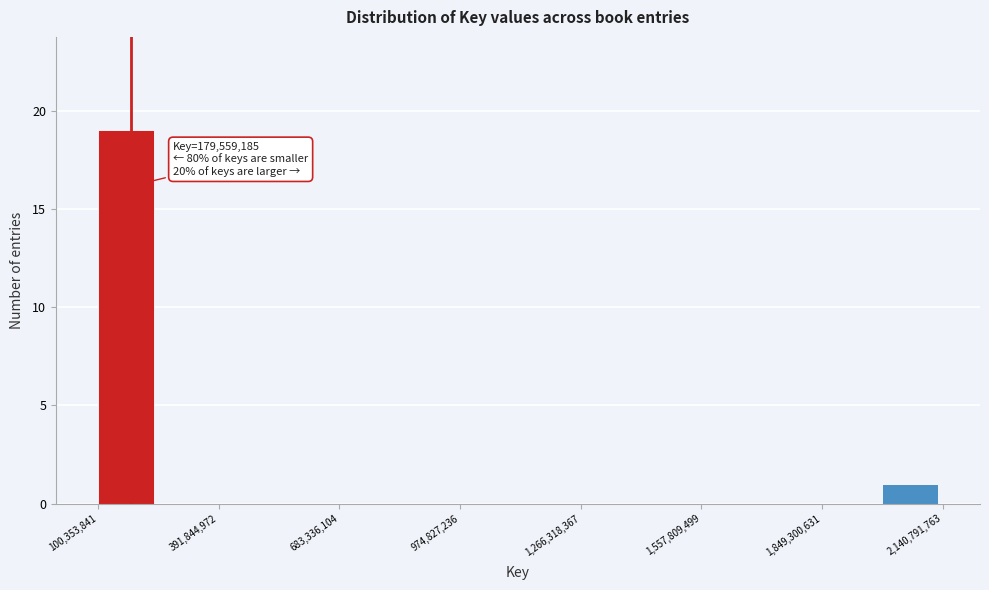

Read against the x-axis, roughly where is the centre of the tallest bar?

150000000